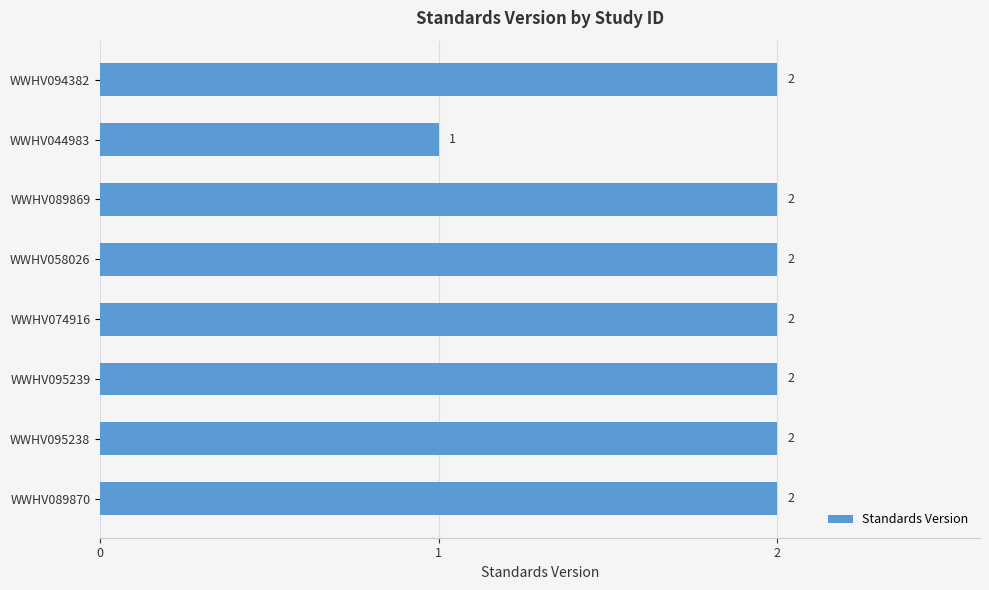

Reading top to bottom, list all the values displayed in this chart.

WWHV094382=2	WWHV044983=1	WWHV089869=2	WWHV058026=2	WWHV074916=2	WWHV095239=2	WWHV095238=2	WWHV089870=2